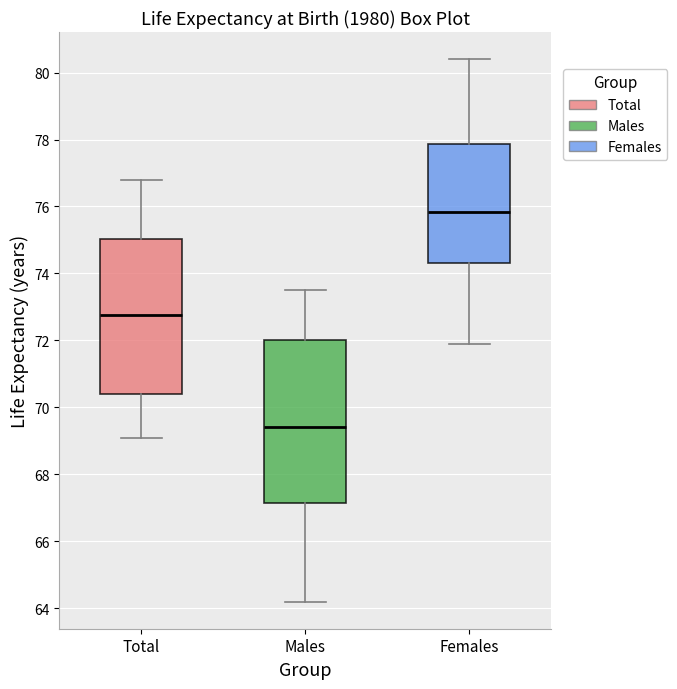

Reading left to right, transcribe this box plot: for each box, give where its median line is, the range the box spans, and where its two whiskers end, as read against the y-axis. The values are not printed on the chart, so give them approximately, as read against the axis.

Total: median 72.8, box 70.4 to 75.0, whiskers 69.2 to 76.8
Males: median 69.4, box 67.2 to 72.0, whiskers 64.2 to 73.6
Females: median 75.8, box 74.4 to 77.8, whiskers 72.0 to 80.4